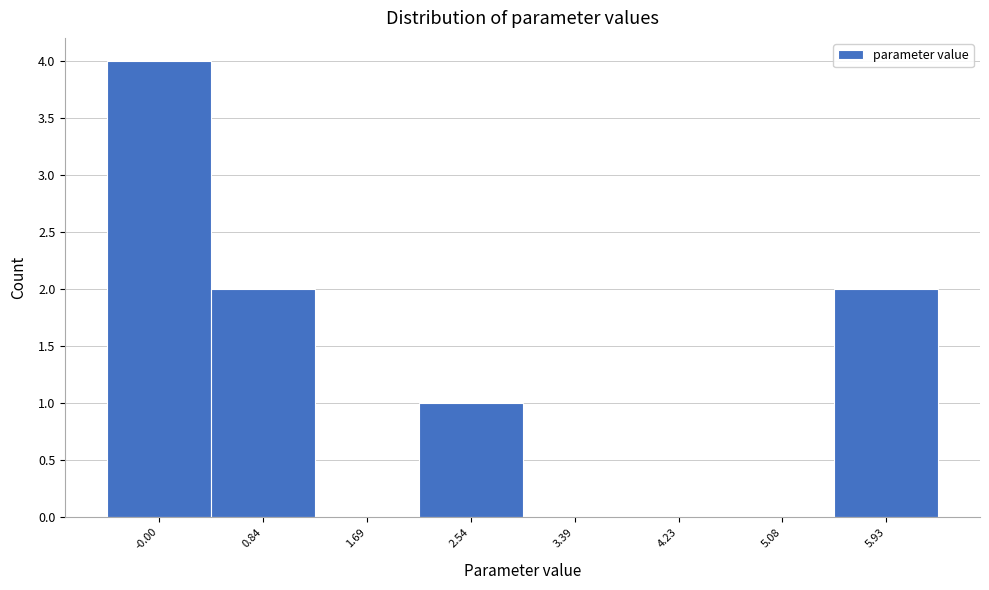

Reading left to right, what are all the values shown in this chart?

-0.00=4	0.84=2	1.69=0	2.54=1	3.39=0	4.23=0	5.08=0	5.93=2